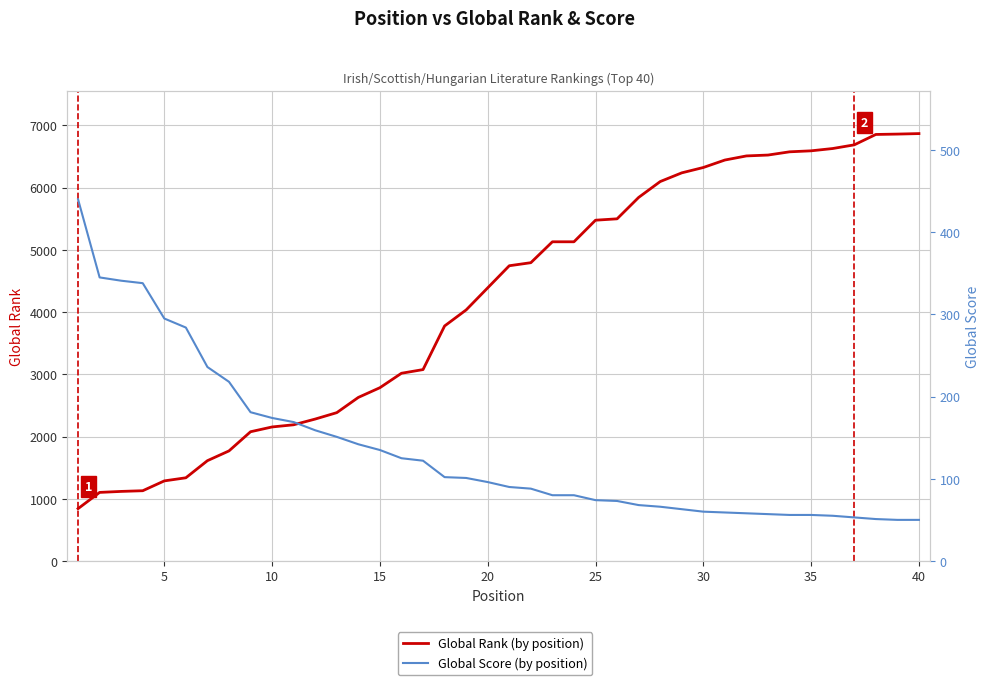

The Global Rank series shows 3966 at 15. True or false?

False